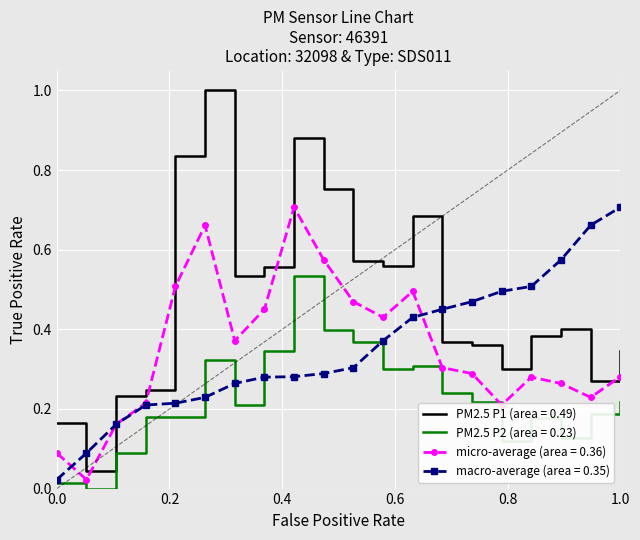

True or false: PM2.5 P1 (area = 0.49) and micro-average (area = 0.36) intersect in this chart.

False